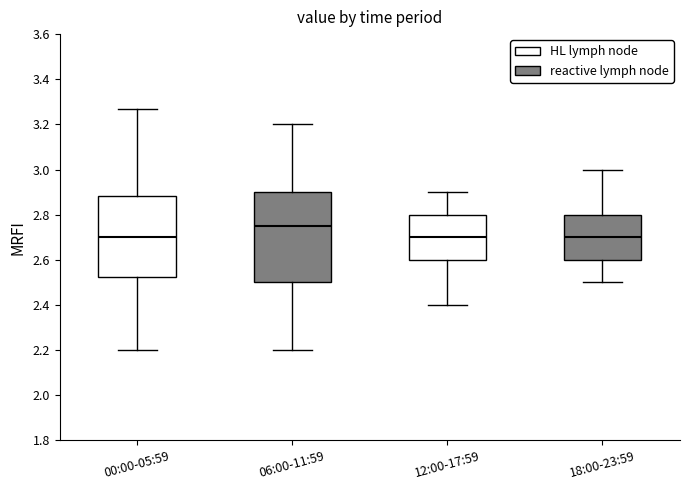

Reading left to right, read every box against the y-axis: the position of its median line, the range the box covers, and the ends of its whiskers. The values are not printed on the chart, so give them approximately, as read against the axis.

00:00-05:59: median 2.70, box 2.52 to 2.88, whiskers 2.20 to 3.28
06:00-11:59: median 2.76, box 2.50 to 2.90, whiskers 2.20 to 3.20
12:00-17:59: median 2.70, box 2.60 to 2.80, whiskers 2.40 to 2.90
18:00-23:59: median 2.70, box 2.60 to 2.80, whiskers 2.50 to 3.00